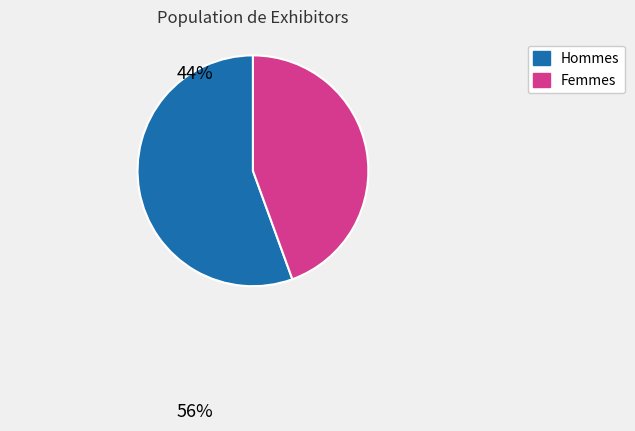

Which has a higher value, Femmes or Hommes?

Hommes